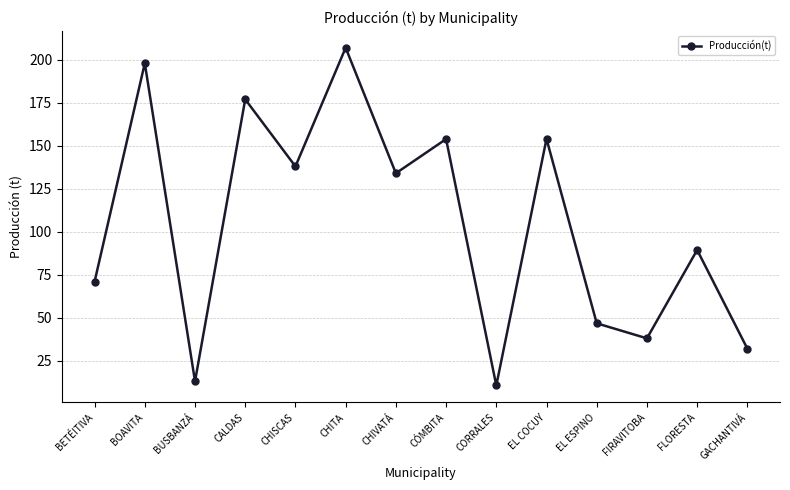

True or false: the data shows 126.8 at FLORESTA.

False